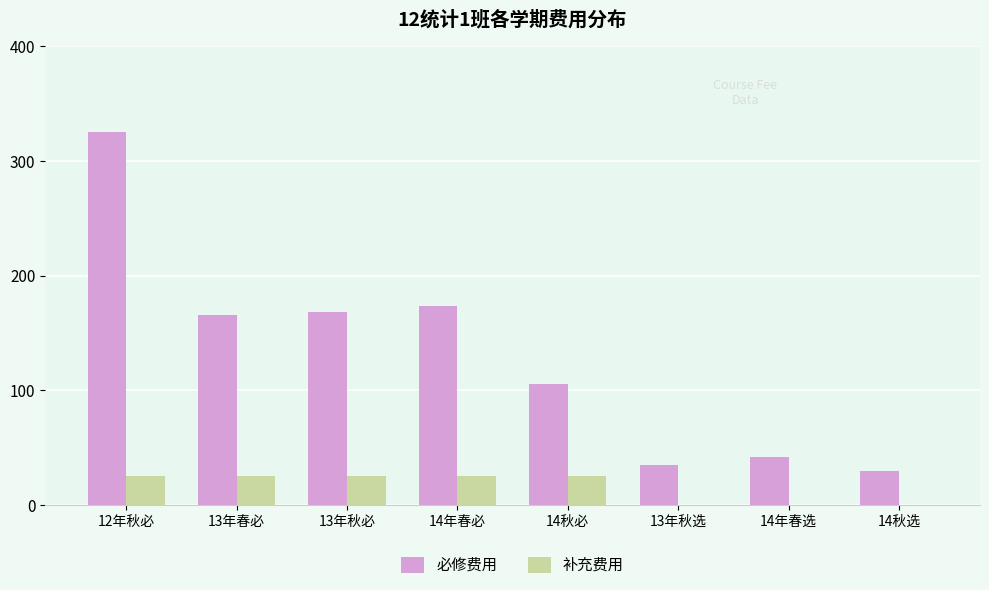

How many data points does each series have?

8